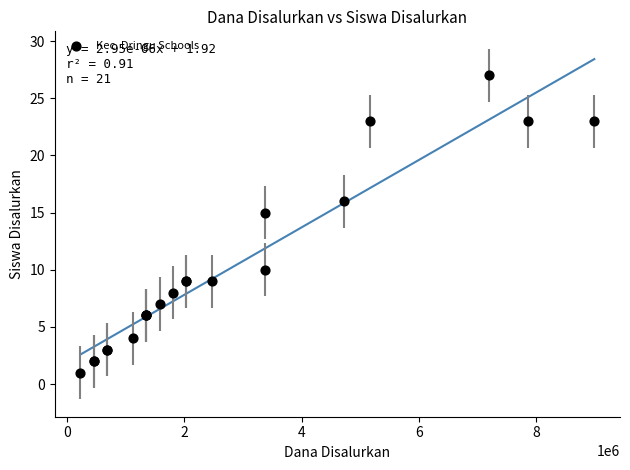

What Y value in the scatter plot is closest to 14?

15